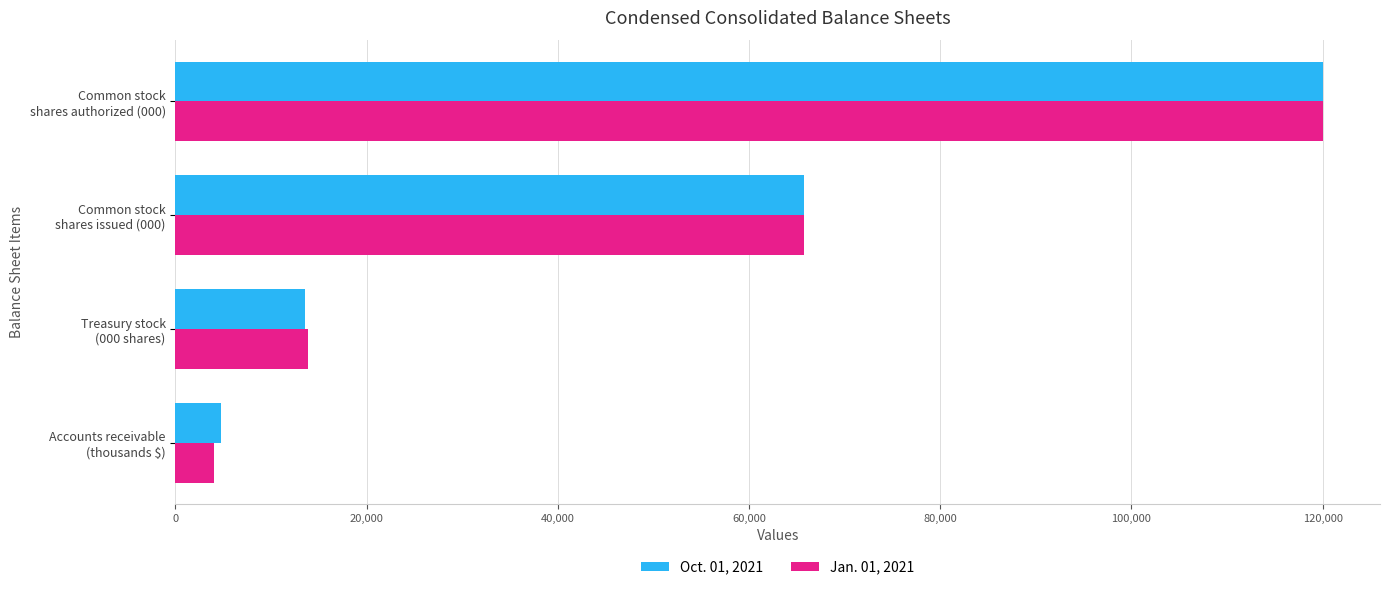

What is the difference between the maximum and minimum values in the Oct. 01, 2021 series?

115185